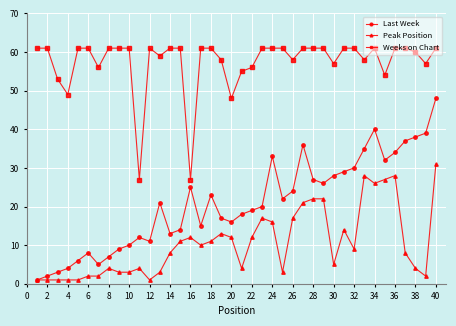

List the series in order of their overall mean, highest first.

Weeks on Chart, Last Week, Peak Position